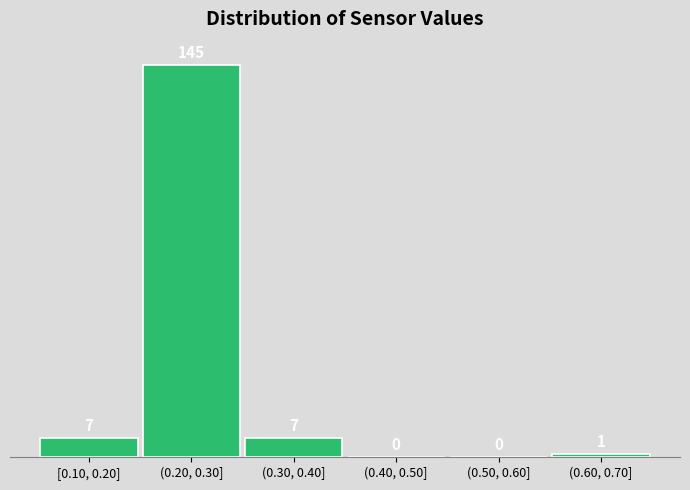

Reading left to right, list all the values displayed in this chart.

[0.10, 0.20]=7	(0.20, 0.30]=145	(0.30, 0.40]=7	(0.40, 0.50]=0	(0.50, 0.60]=0	(0.60, 0.70]=1